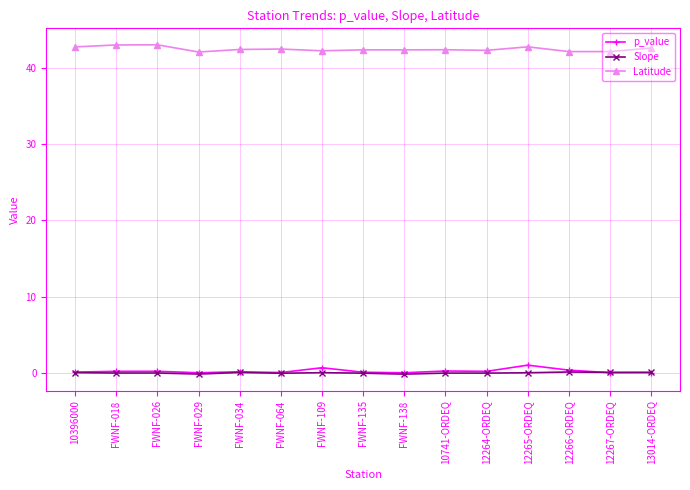

What is the label of the 13th point from the left?

12266-ORDEQ